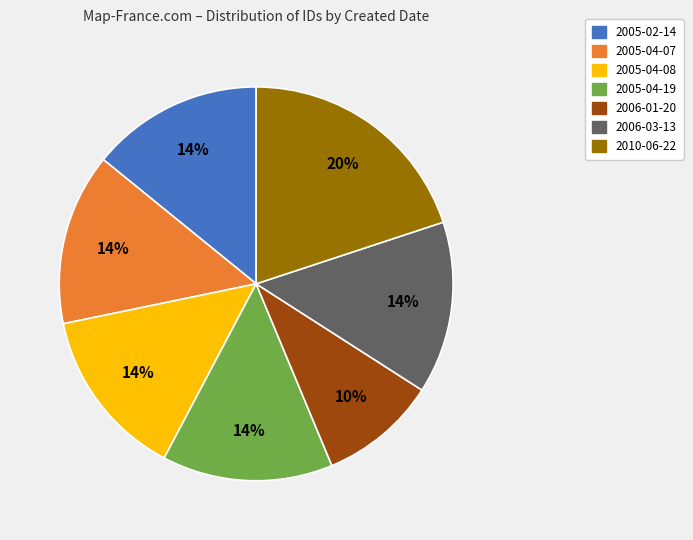

To the nearest percent, what portion does 2010-06-22 represent?

20%